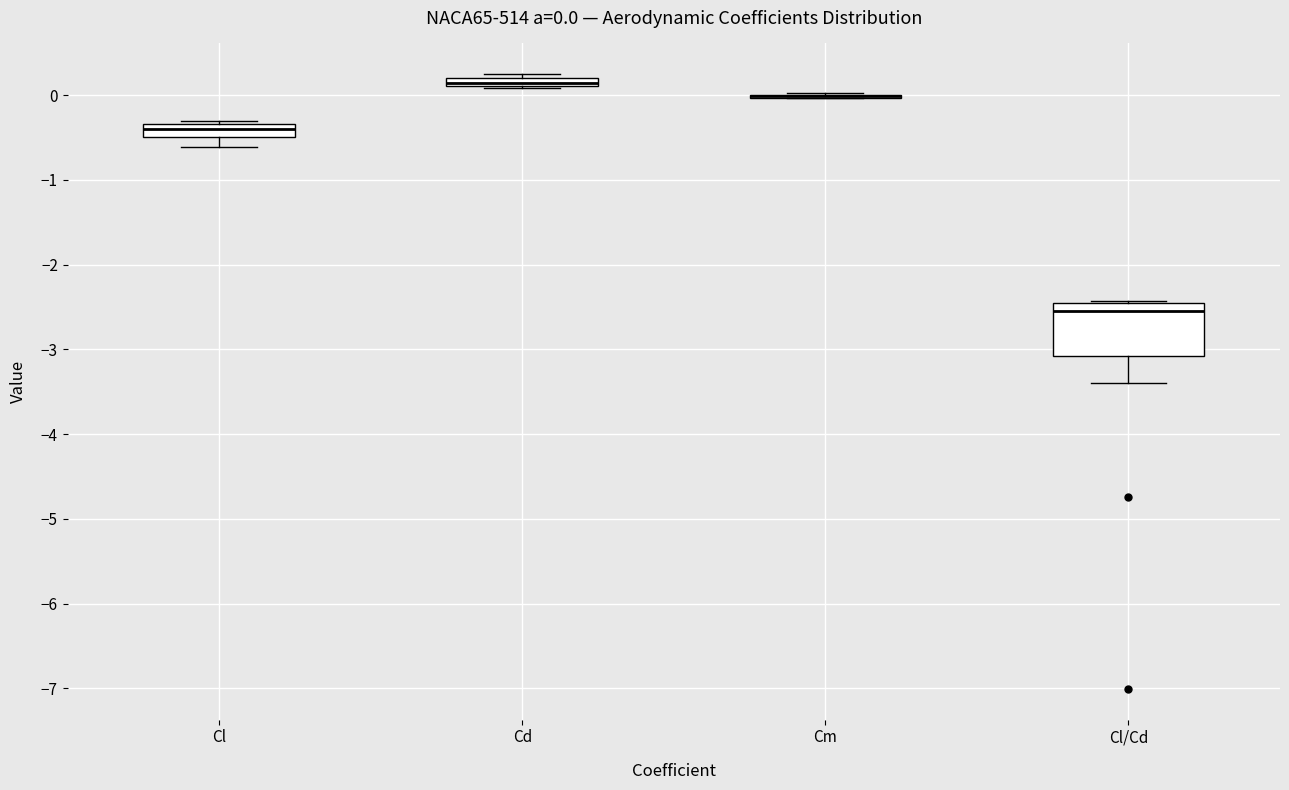

Which box is the tallest, from its lower edge to its upper edge?

Cl/Cd